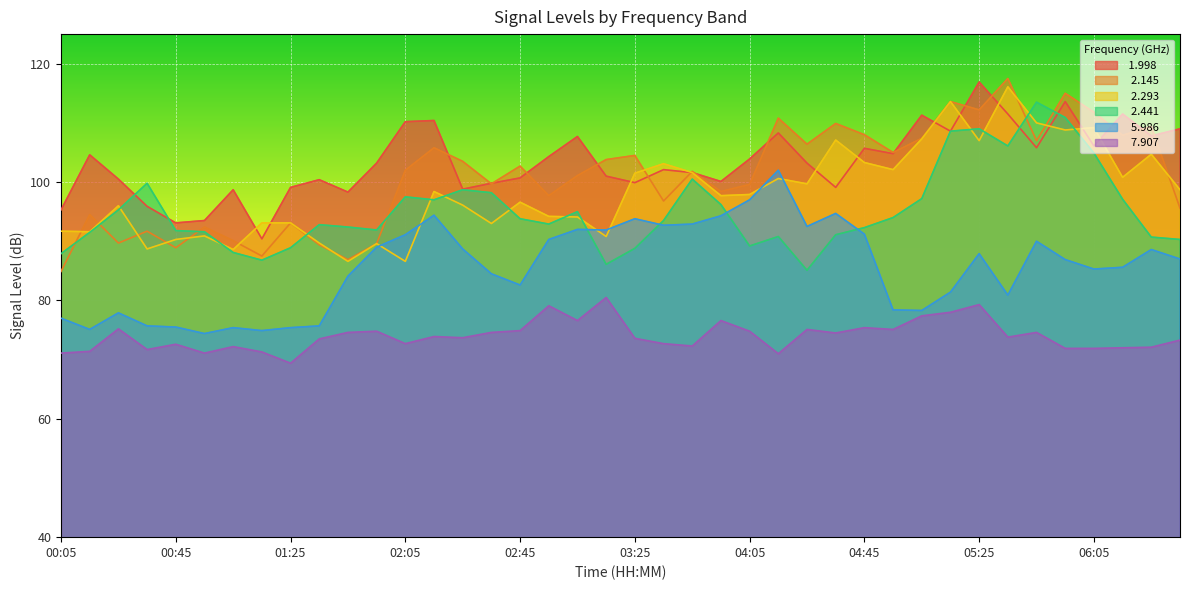

Rank the categories by   2.293 value from highest to lowest.

05:35, 05:15, 05:45, 06:05, 05:55, 05:05, 04:35, 05:25, 06:25, 04:45, 03:35, 04:55, 03:45, 03:25, 06:15, 04:15, 04:25, 06:35, 02:15, 04:05, 03:55, 02:45, 02:25, 00:25, 02:55, 03:05, 01:15, 01:25, 02:35, 00:05, 00:15, 00:55, 03:15, 00:45, 01:35, 01:55, 00:35, 01:05, 01:45, 02:05